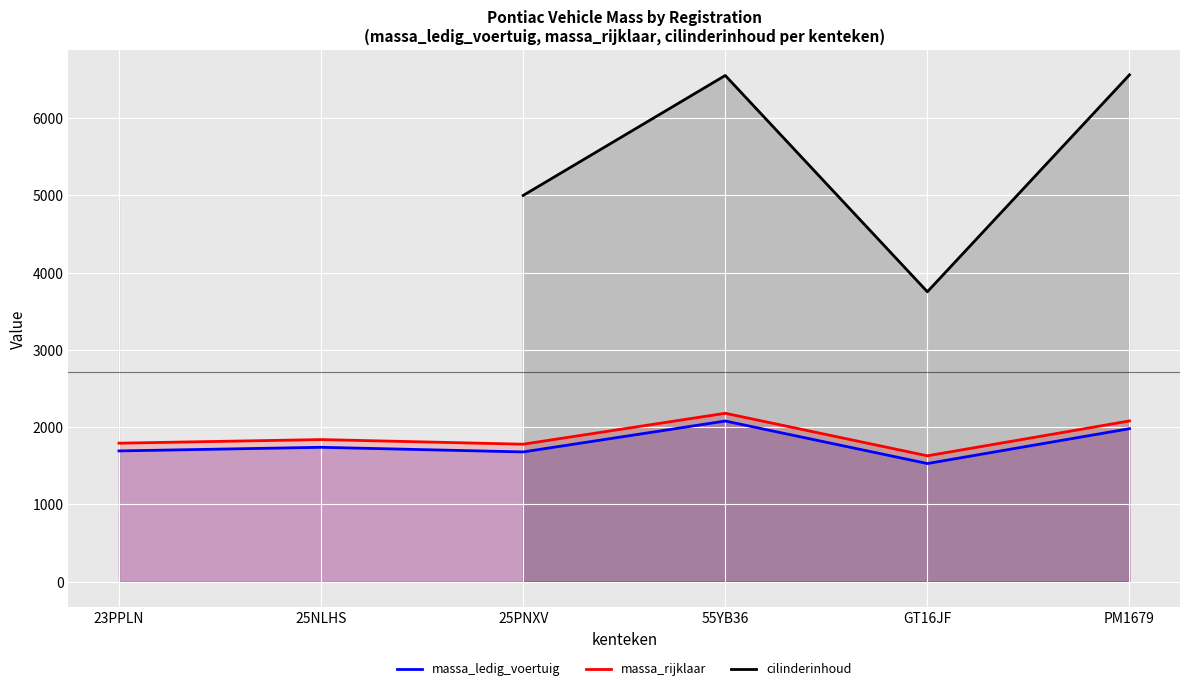

How many values in the massa_rijklaar series exceed 1840?

2